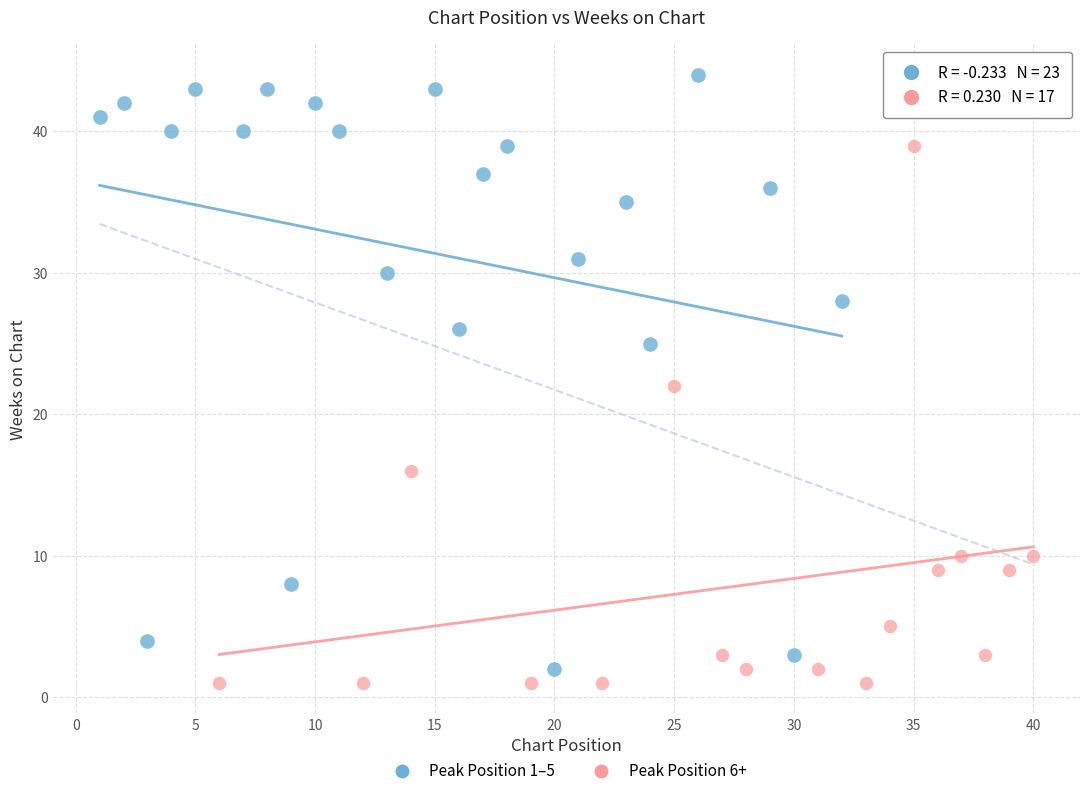

What are all the series names shown in the legend?

Peak Position 1–5, Peak Position 6+